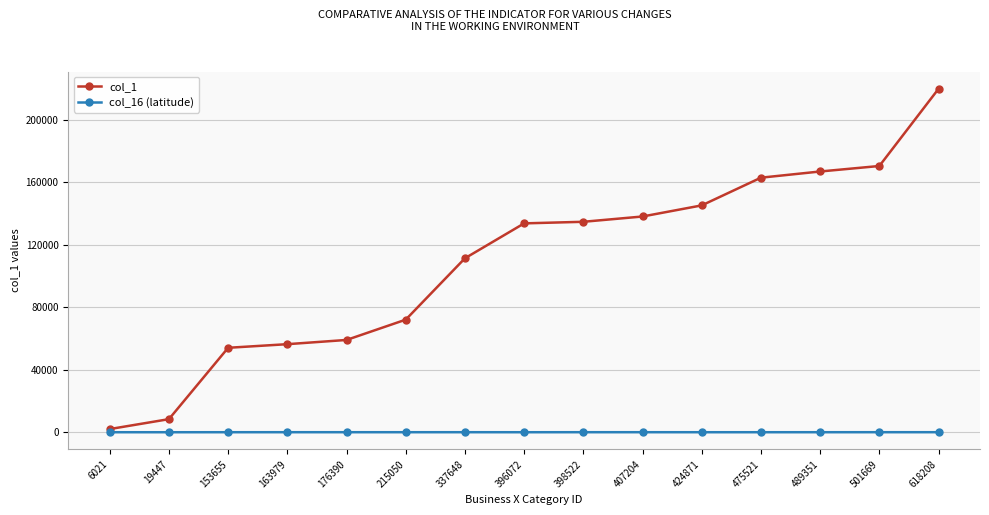

What is the greatest value displayed?

219956.0